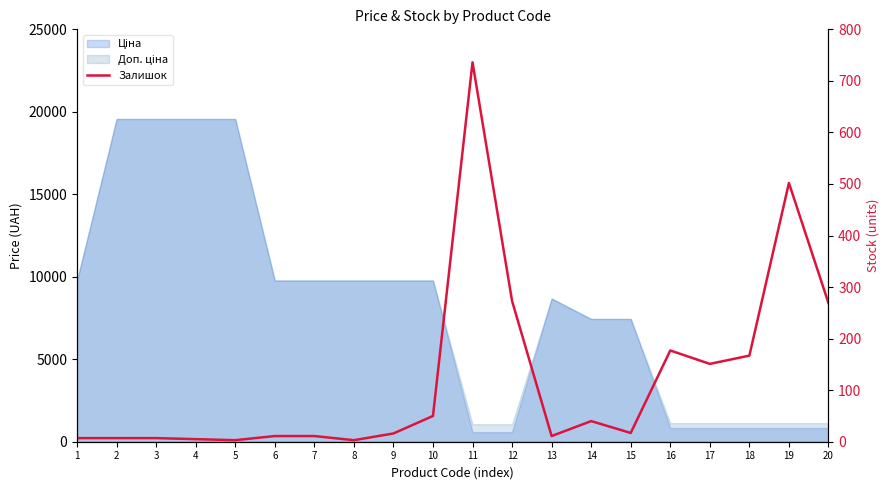

At which label does the data first exceed 17?

10